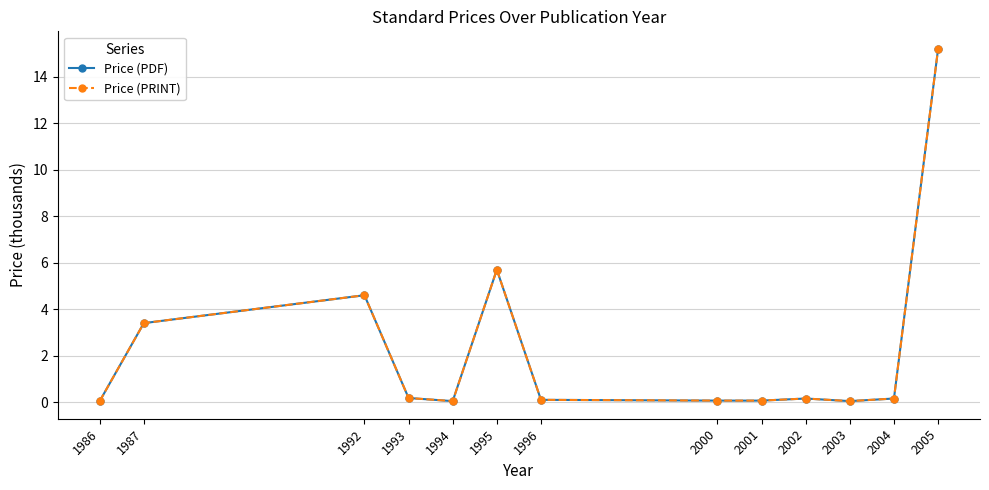

What is the value of the Price (PDF) point at the 13th from the left?

15.2